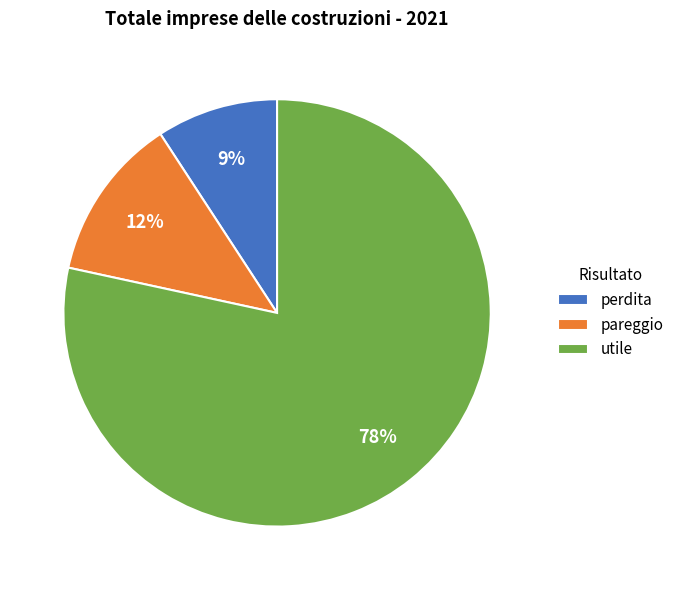

What percentage is the pareggio slice, to the nearest percent?

12%